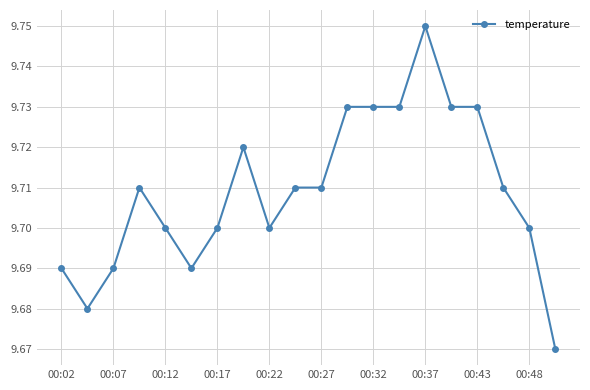

True or false: the data has more than 0 interior local peaks.

True